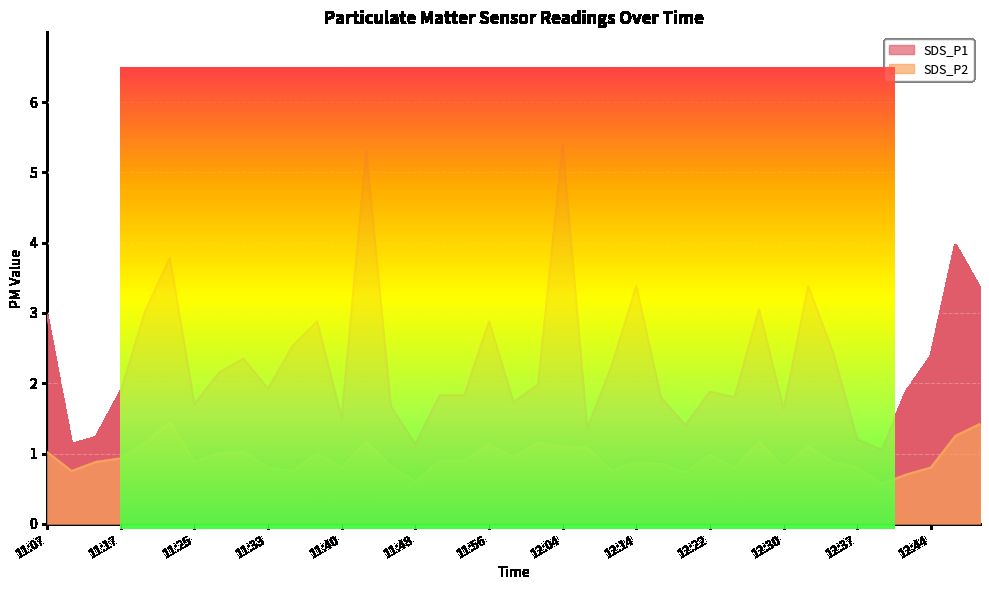

What is the average value of the SDS_P1 series?

2.3